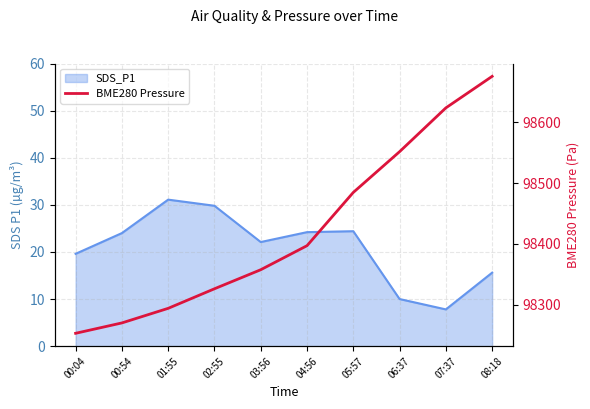

What is the sum of all values?

984232.0